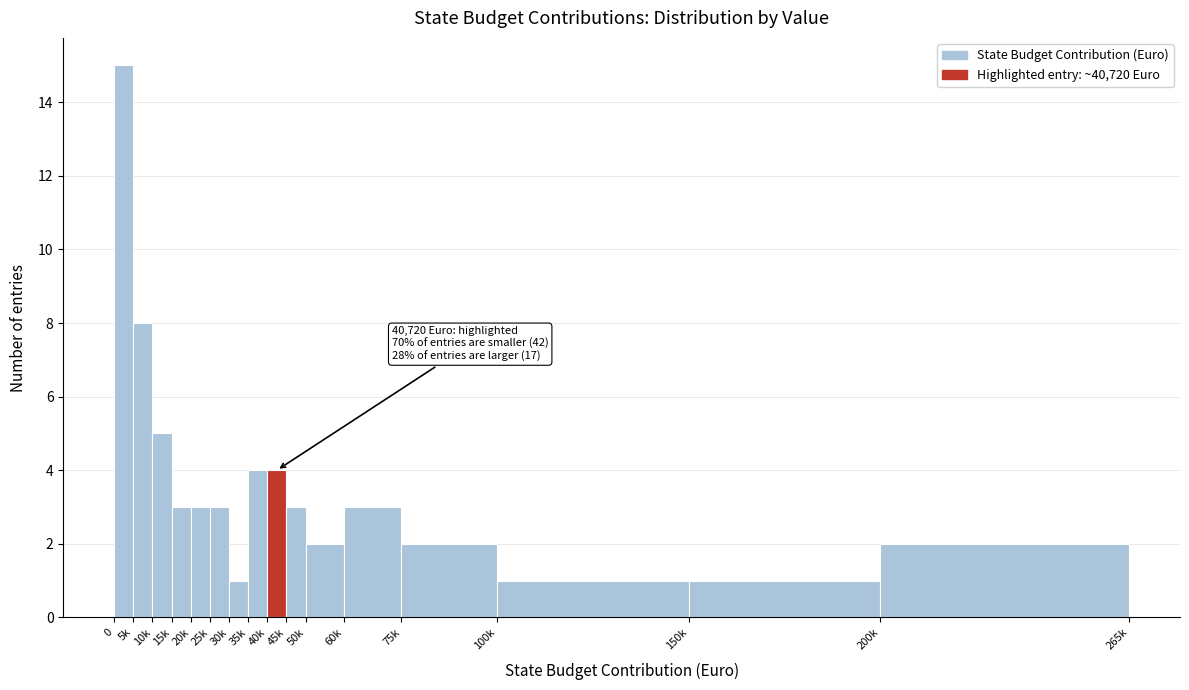

Reading left to right, extract all data points from this chart.

15	8	5	3	3	3	1	4	4	3	2	3	2	1	1	2